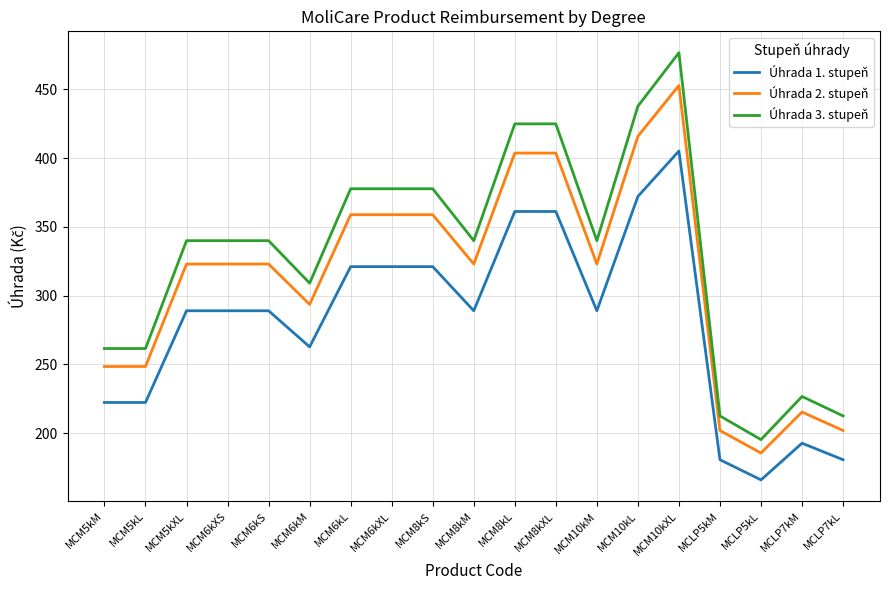

True or false: Úhrada 2. stupeň has a value of 293.6 at MCM6kM.

True